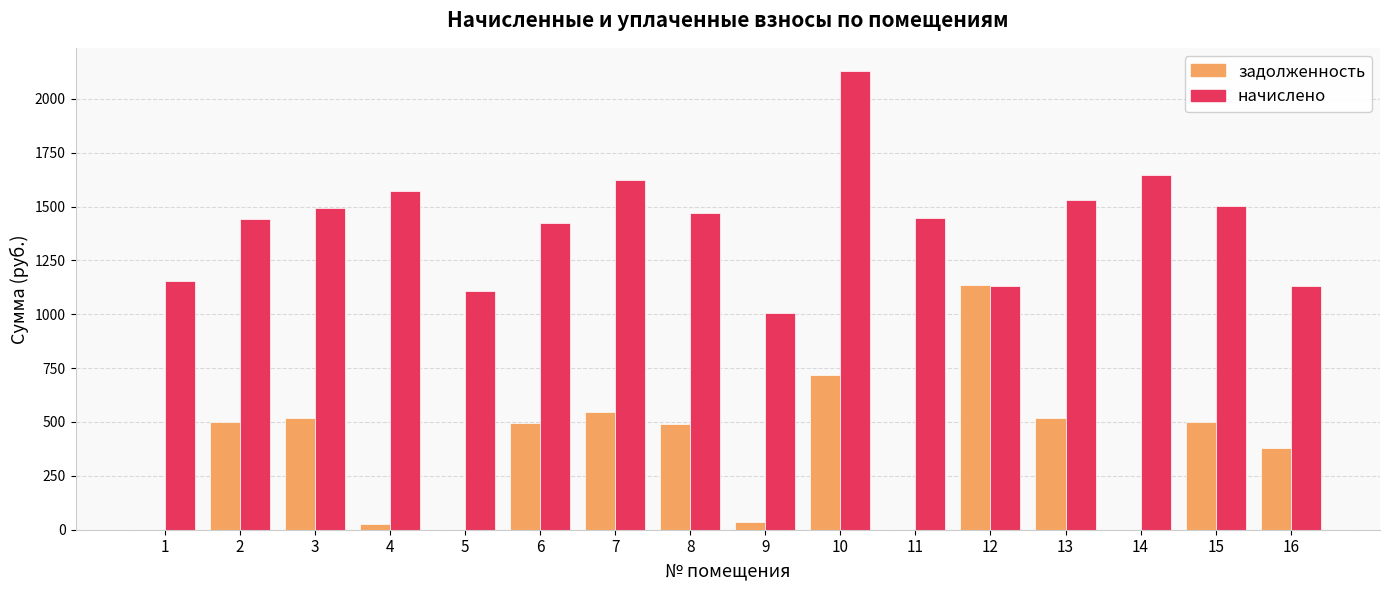

The начислено series shows 2129.9 at 10. True or false?

True